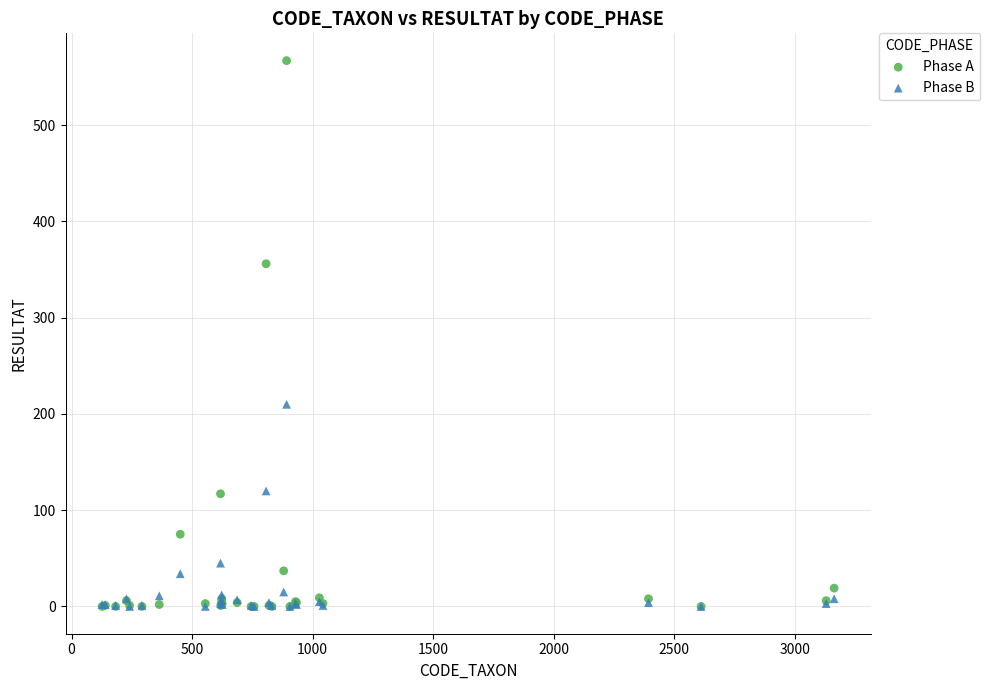

Which series contains the highest Y value?

Phase A